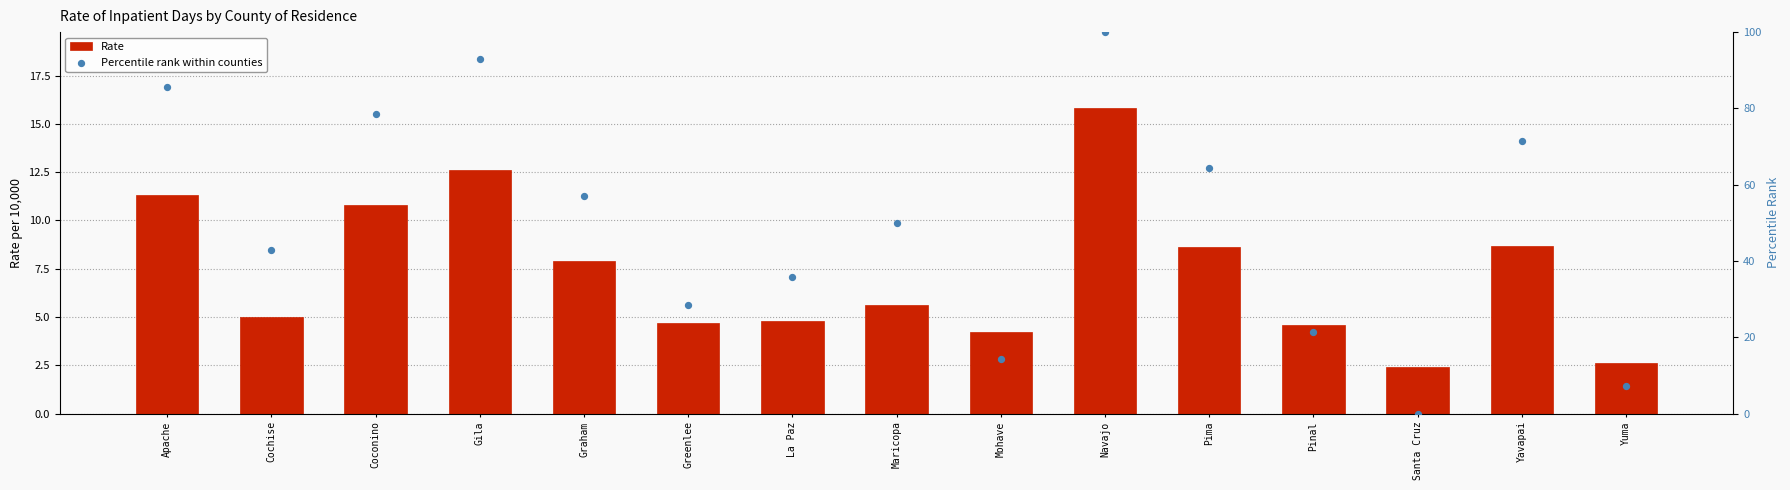

Which series has the widest spread of Y values?

Percentile rank within counties